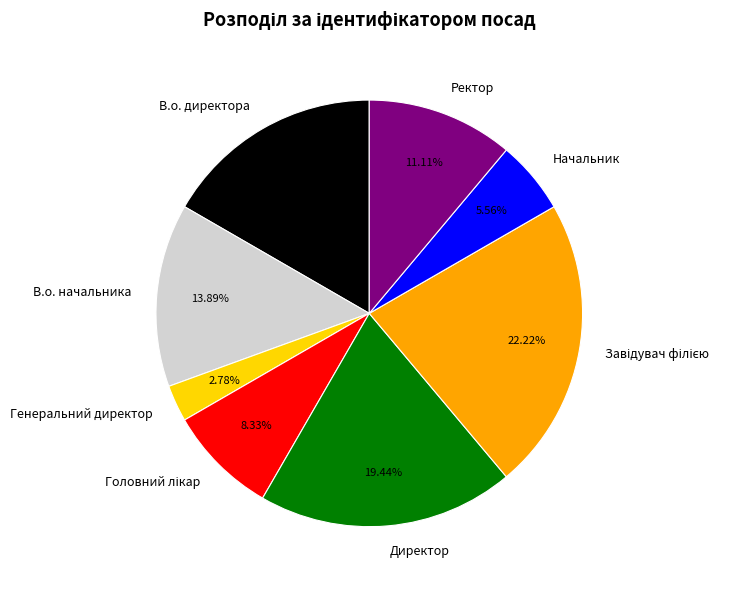

To the nearest percent, what percentage of the pie is Начальник?

6%